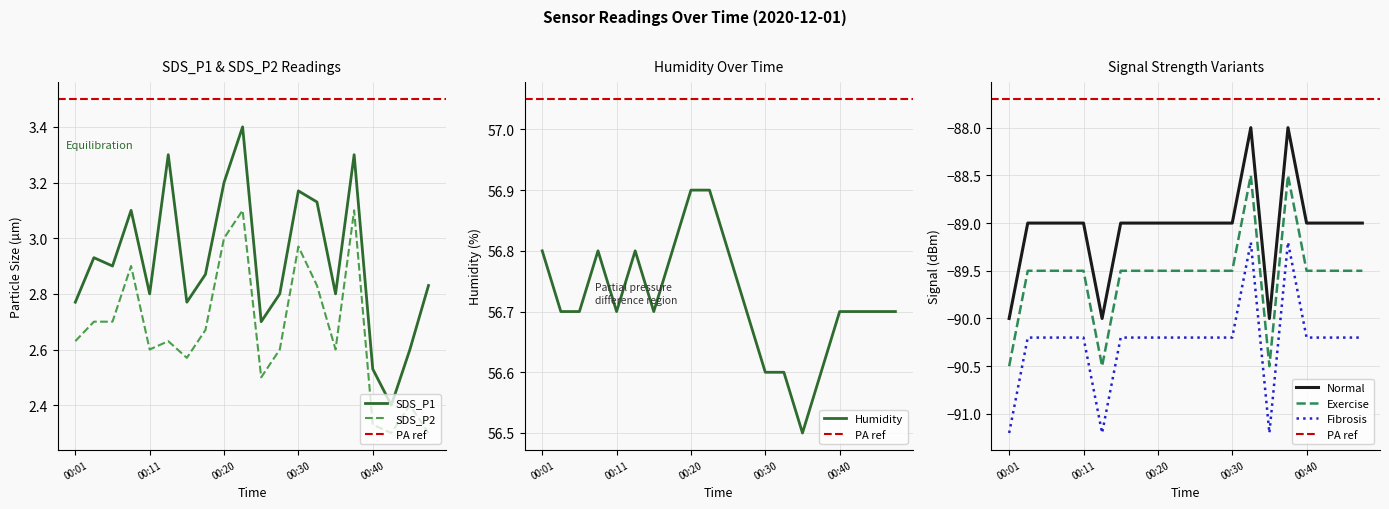

What is the value of the Humidity point at the 10th from the left?

56.9